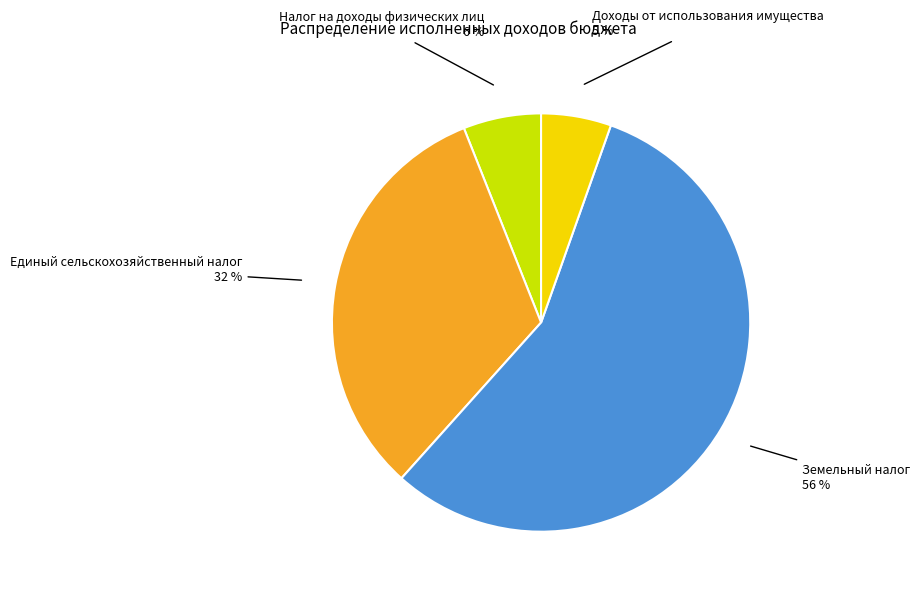

Count the number of slices in the pie.

4